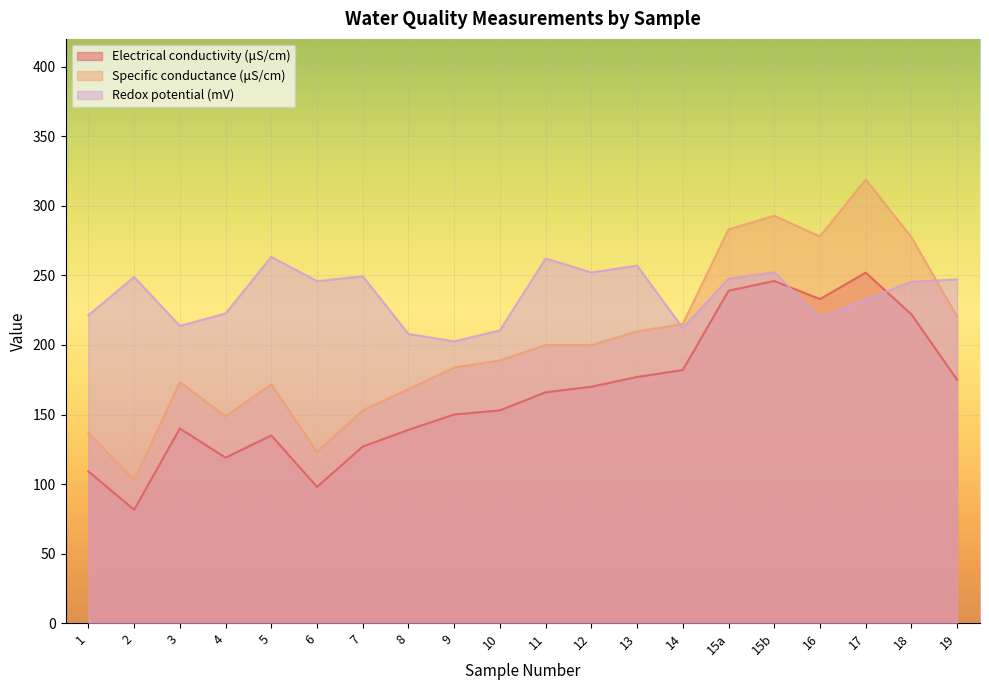

What value does the Redox potential (mV) series have at 10?

210.5